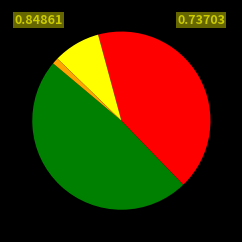

Is there any slice that represents more than half of the pie?

No